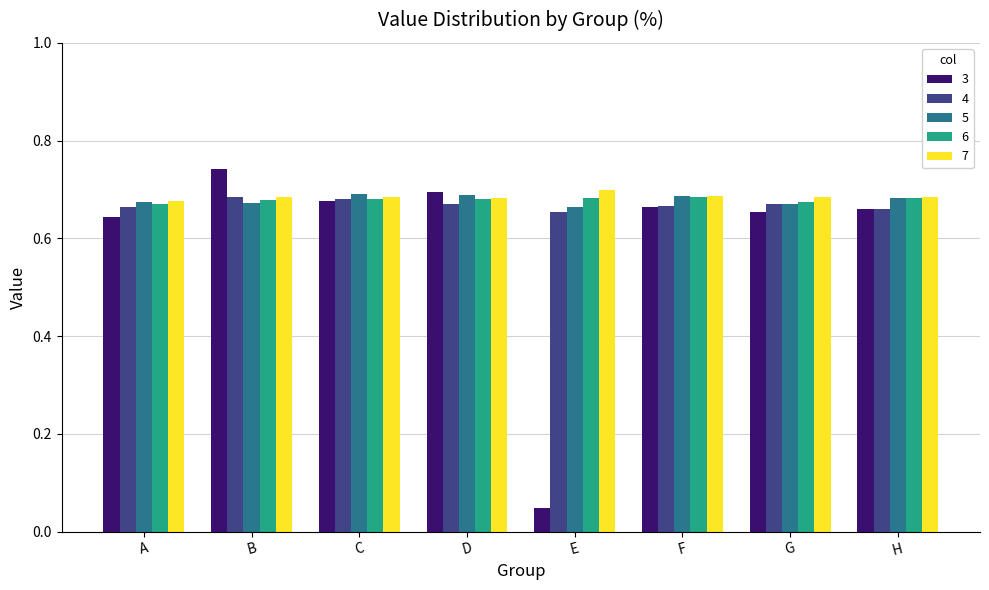

Which label corresponds to the smallest value in the chart?

E